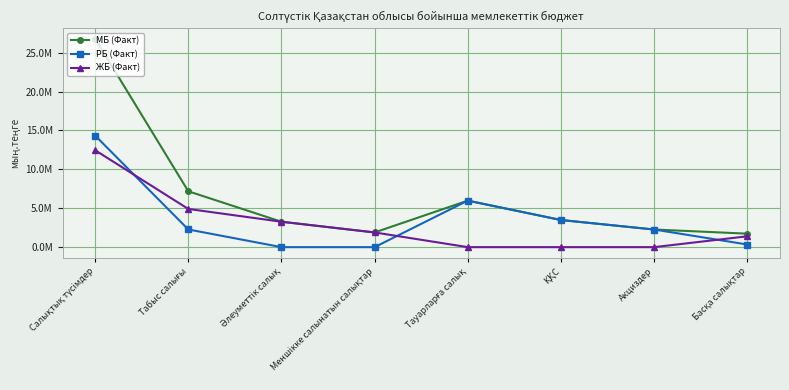

True or false: МБ (Факт) and ЖБ (Факт) intersect in this chart.

False